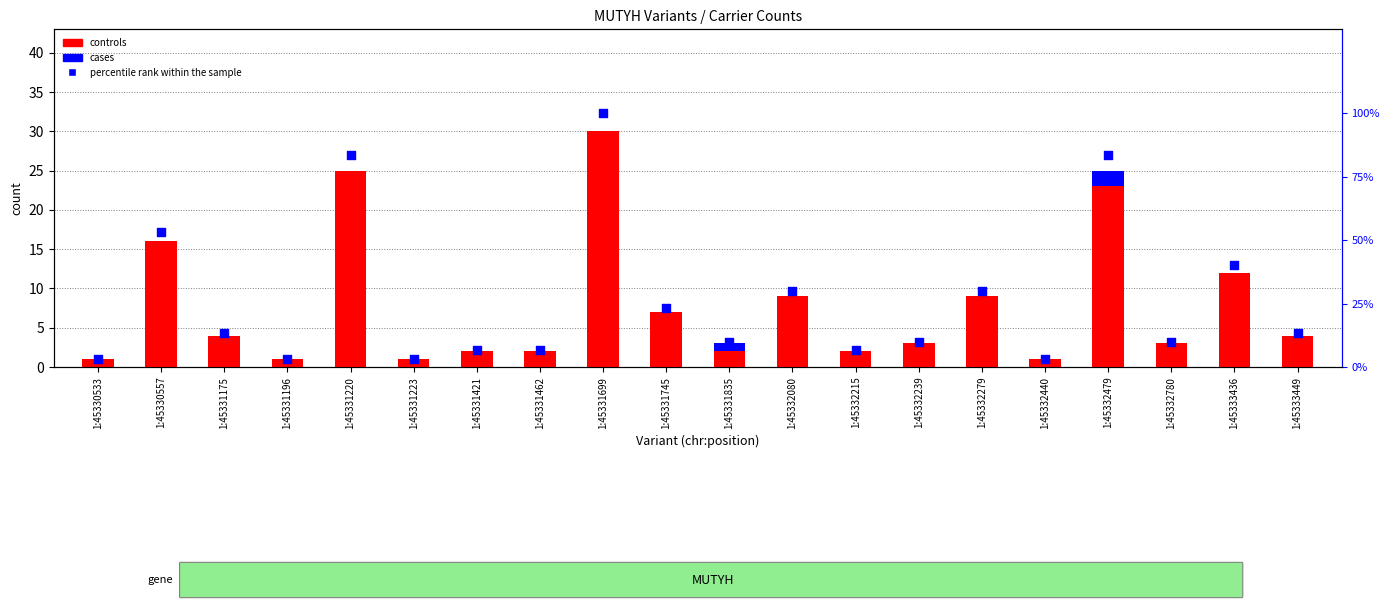

Which series has the widest spread of Y values?

percentile rank within the sample